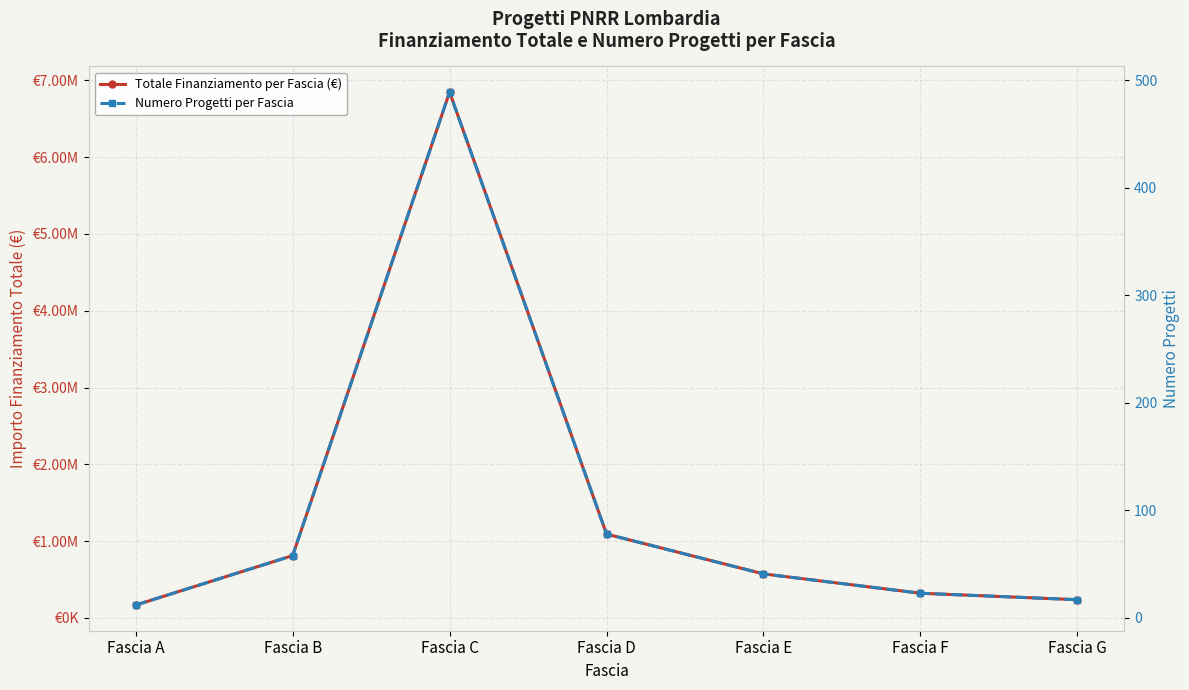

What is the sum of the Totale Finanziamento per Fascia (€) values at Fascia A and Fascia F?

490000